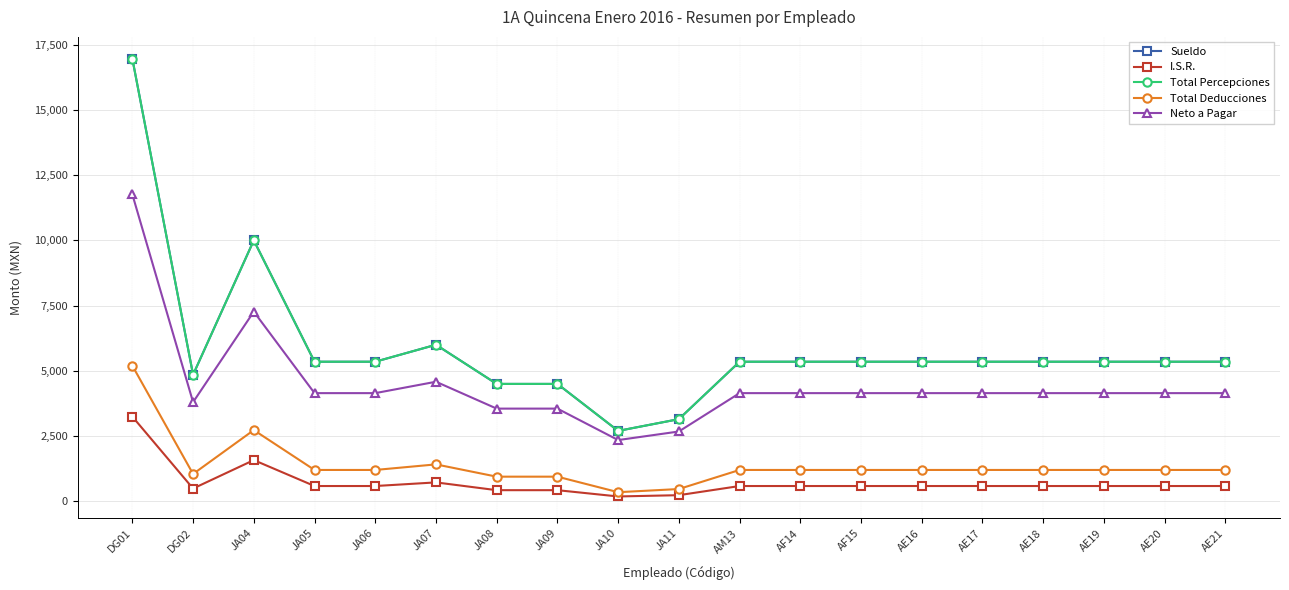

Does the chart have visible grid lines?

Yes